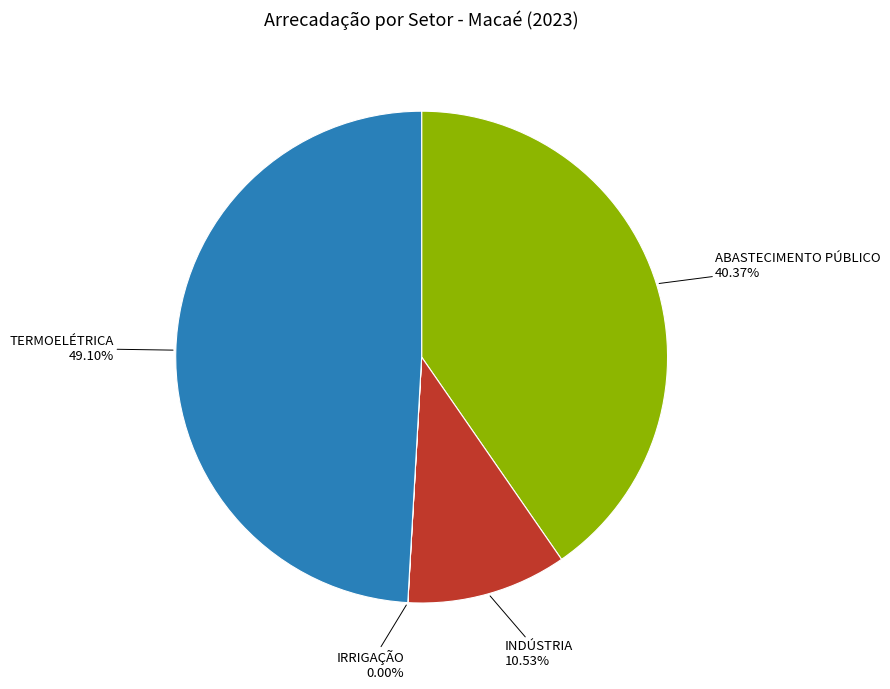

Which slice is the largest?

TERMOELÉTRICA